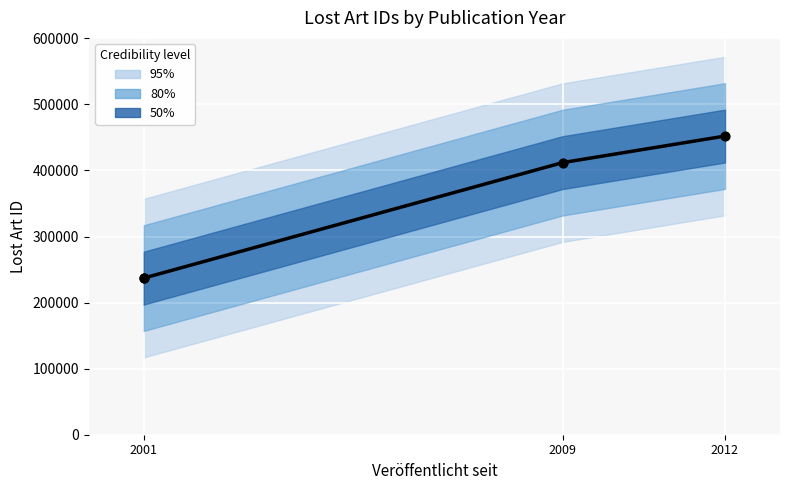

Approximately how many times larger is the value at 2001-08-08 compared to 2001-08-08?

1.0